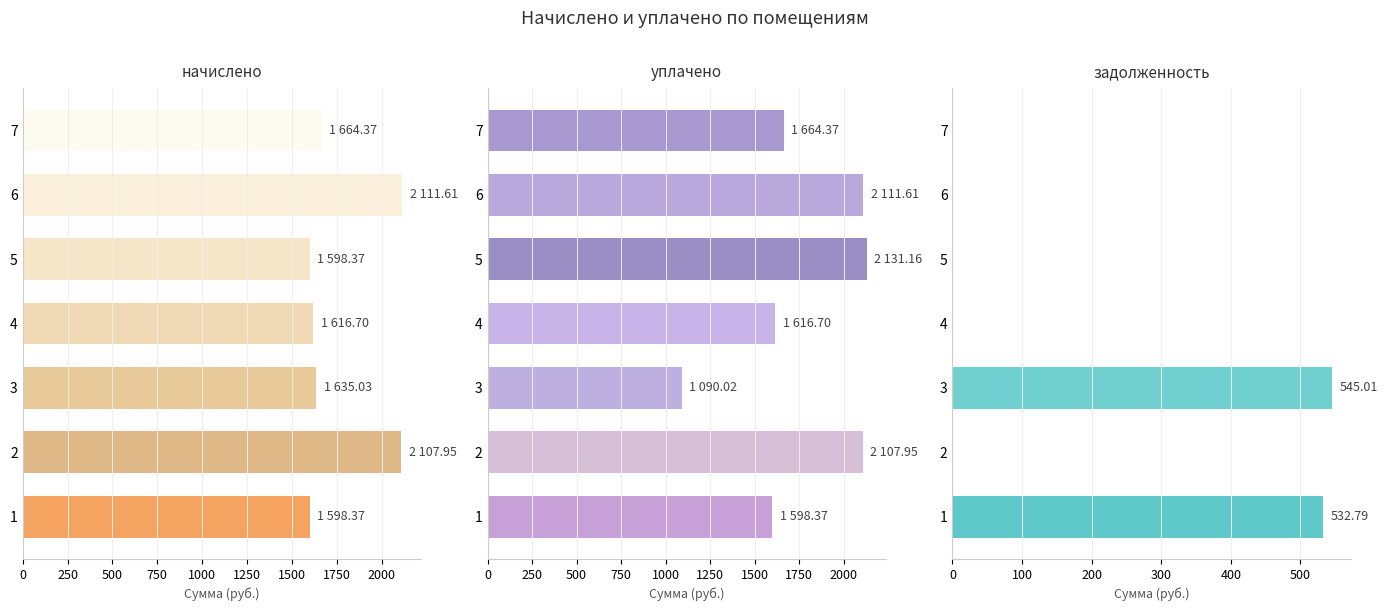

What is the difference between the second highest and minimum values in the уплачено series?

1021.6